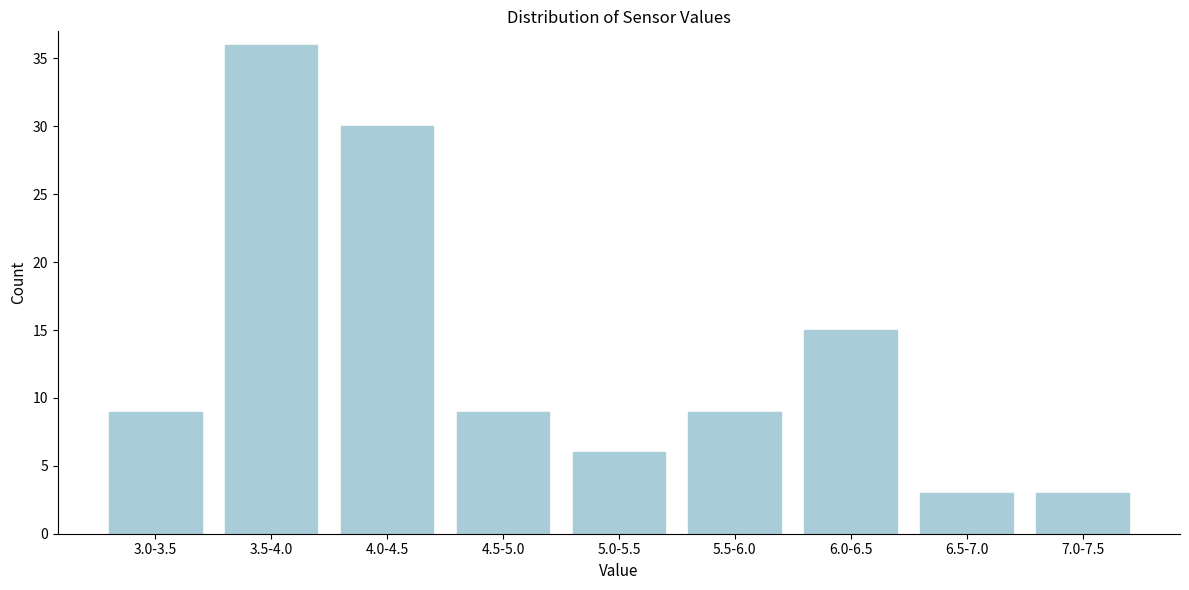

Reading left to right, what are all the values shown in this chart?

3.0-3.5=9	3.5-4.0=36	4.0-4.5=30	4.5-5.0=9	5.0-5.5=6	5.5-6.0=9	6.0-6.5=15	6.5-7.0=3	7.0-7.5=3